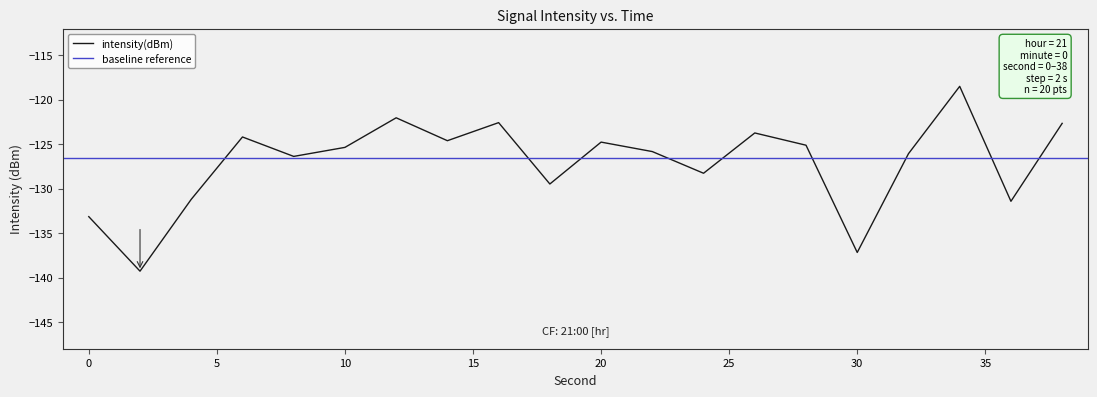

The value at 34 is -48.8. True or false?

False